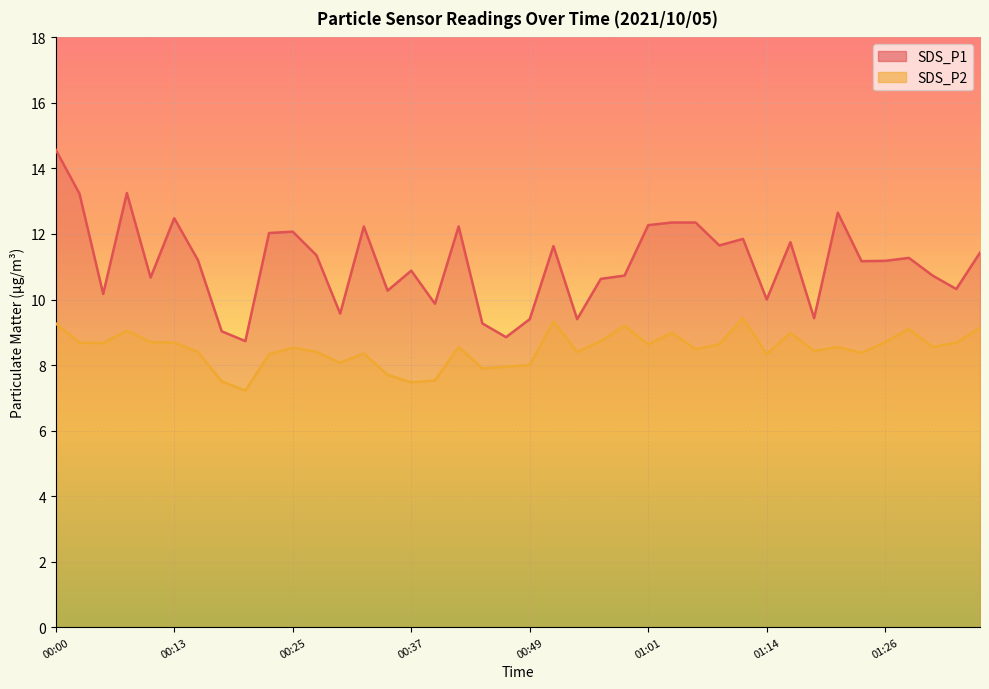

In SDS_P2, how many points are lower than both neighbors (excluding endpoints)?

12